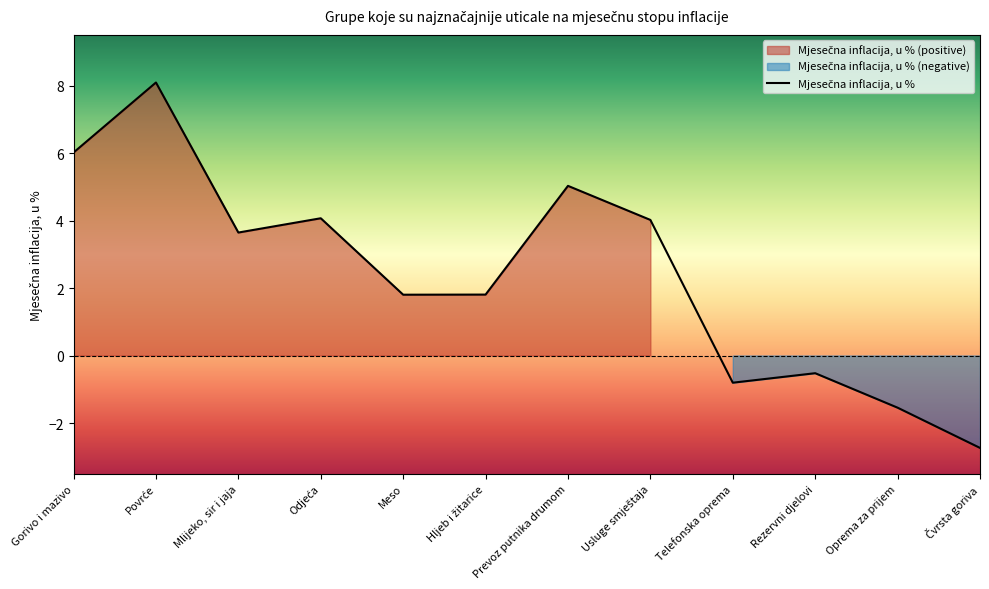

List the labels in order of value, smallest first.

Čvrsta goriva, Oprema za prijem, Telefonska oprema, Rezervni djelovi, Meso, Hljeb i žitarice, Mlijeko, sir i jaja, Usluge smještaja, Odjeća, Prevoz putnika drumom, Gorivo i mazivo, Povrće